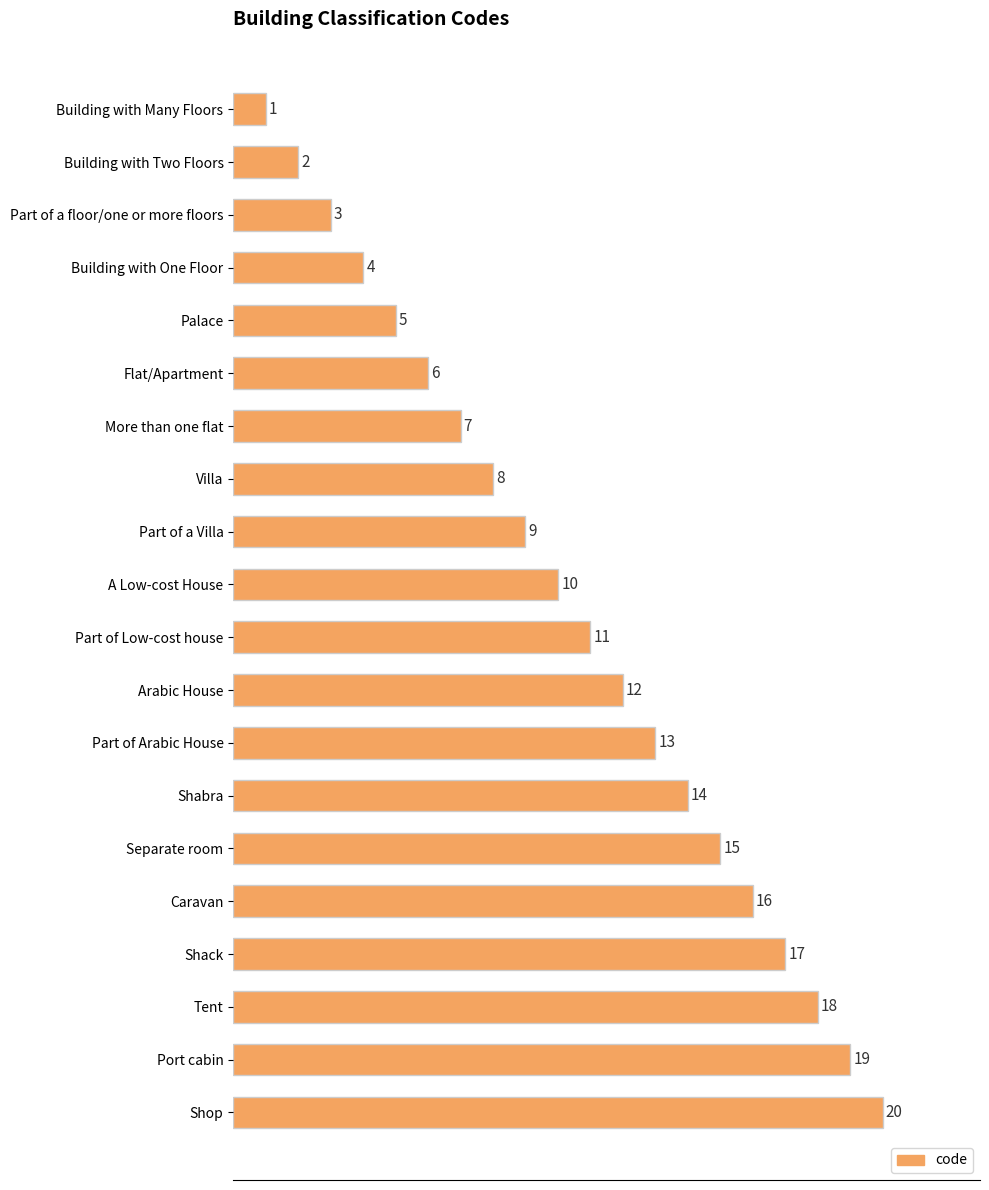

List the labels in order of value, largest first.

Shop, Port cabin, Tent, Shack, Caravan, Separate room, Shabra, Part of Arabic House, Arabic House, Part of Low-cost house, A Low-cost House, Part of a Villa, Villa, More than one flat, Flat/Apartment, Palace, Building with One Floor, Part of a floor/one or more floors, Building with Two Floors, Building with Many Floors